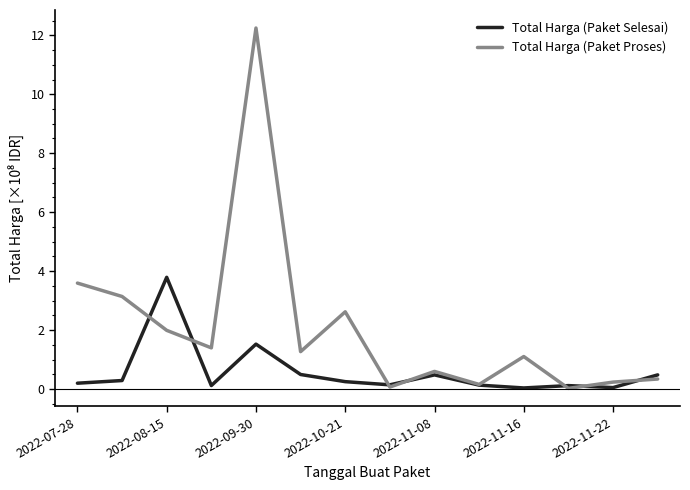

At how many categories does at least one series exceed 5?

1